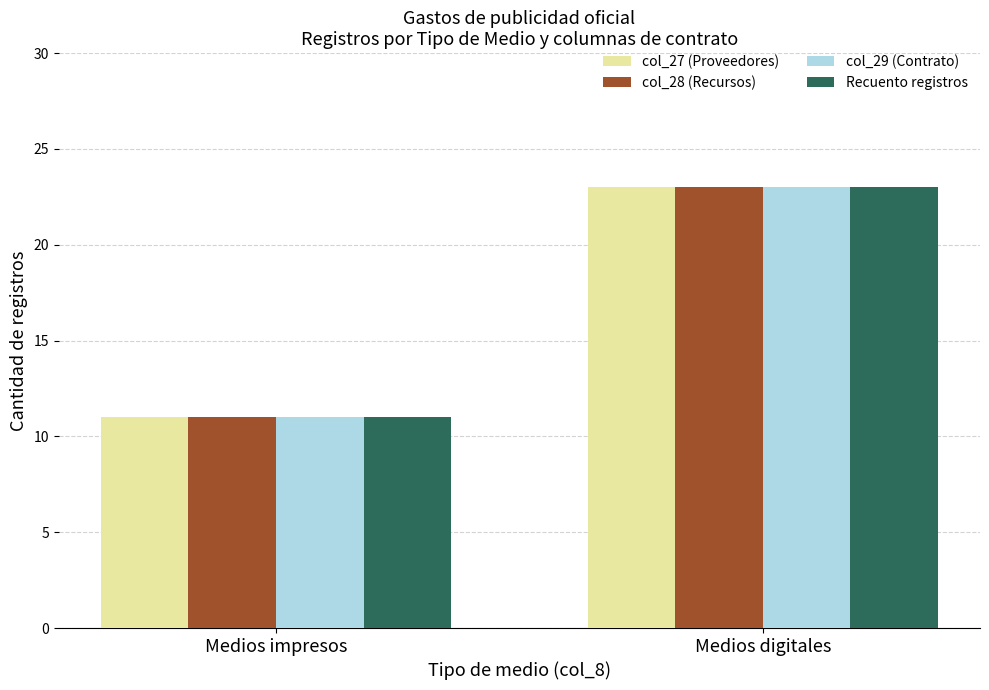

At which category is the sum across all series the highest?

Medios digitales